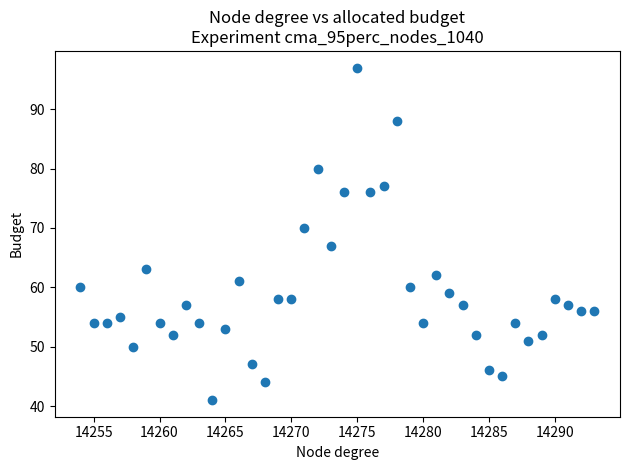

What Y value in the scatter plot is closest to 69?

70